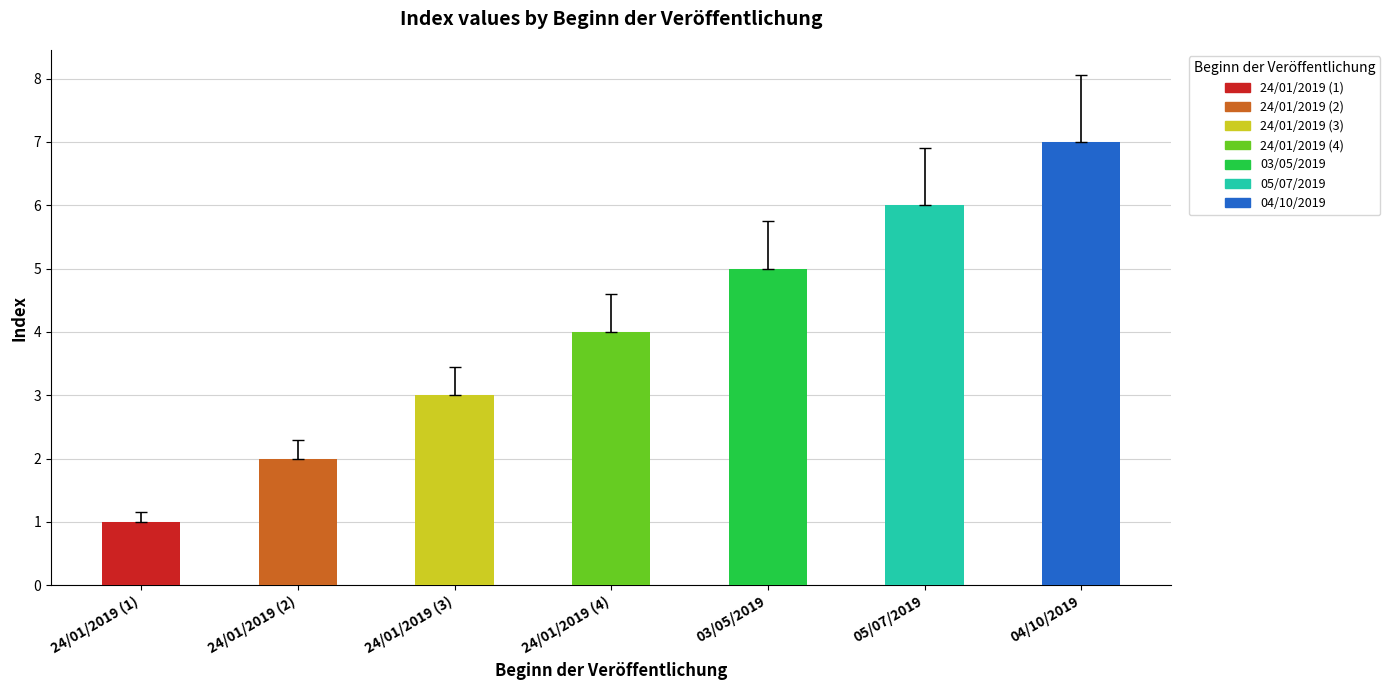

At which label does the data first exceed 4?

03/05/2019
(row 5)